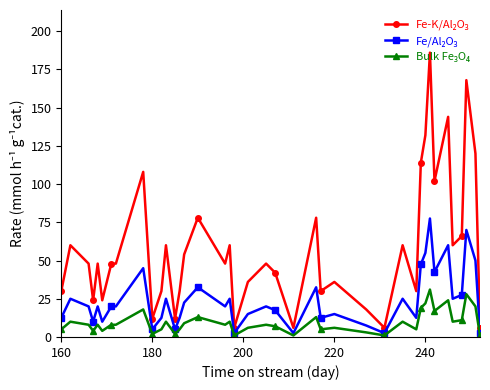

What is the maximum value shown in the chart?

186.0